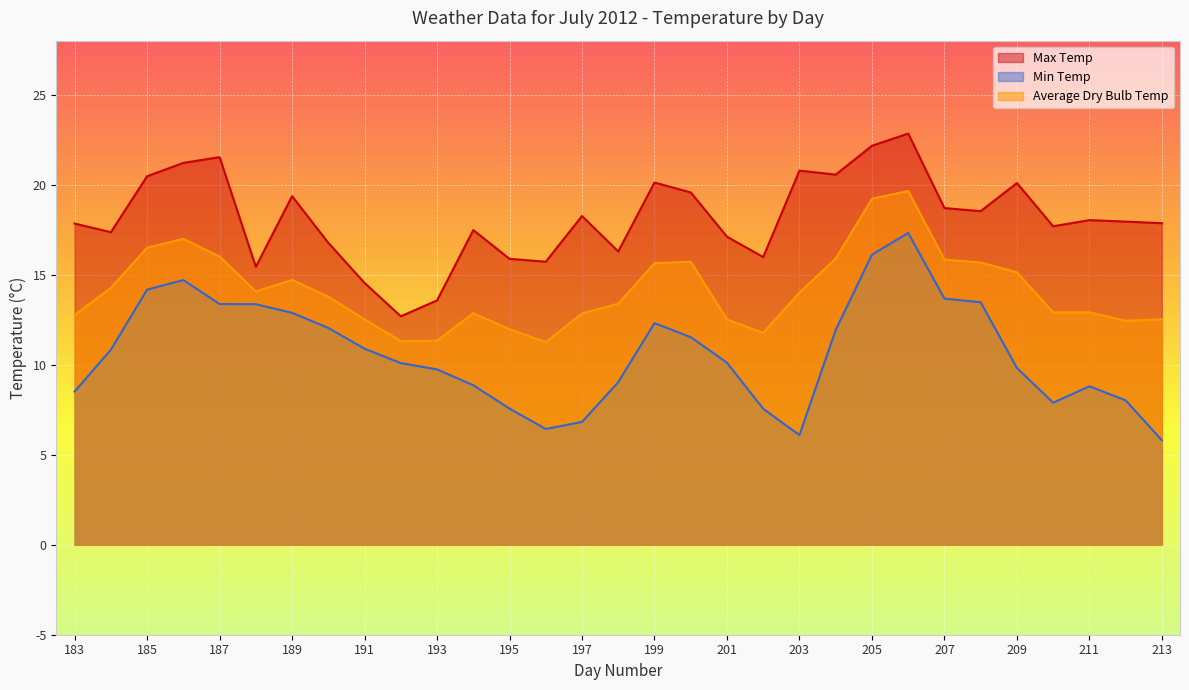

Which series has the largest total across all categories?

Max Temp